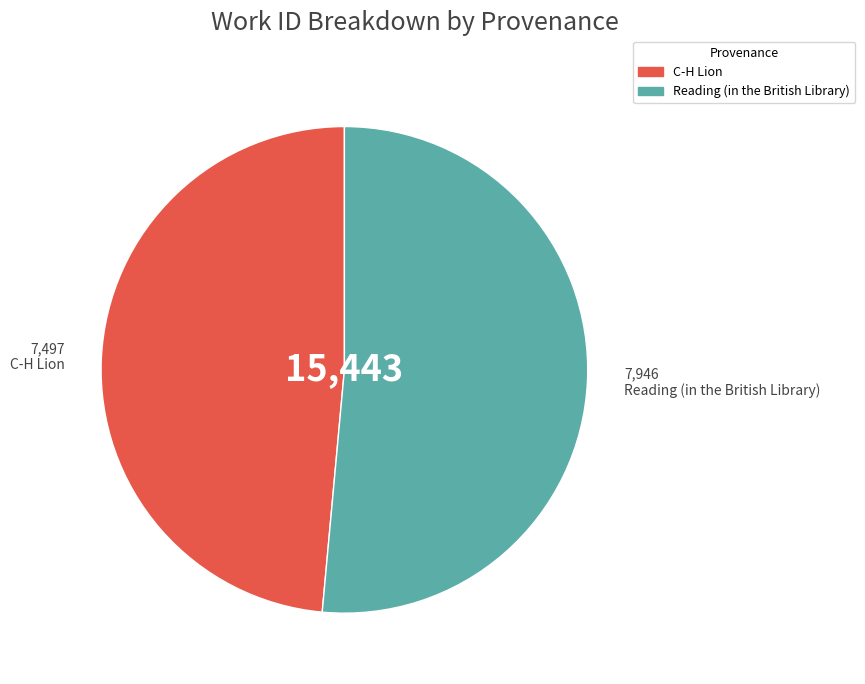

What is the smallest slice in the pie chart?

C-H Lion